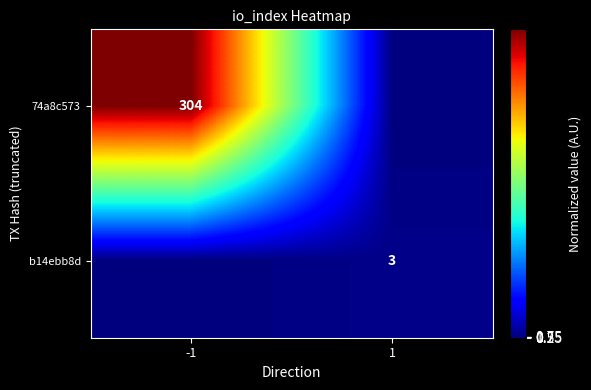

True or false: b14ebb8d has a value of 4 at 1.

False